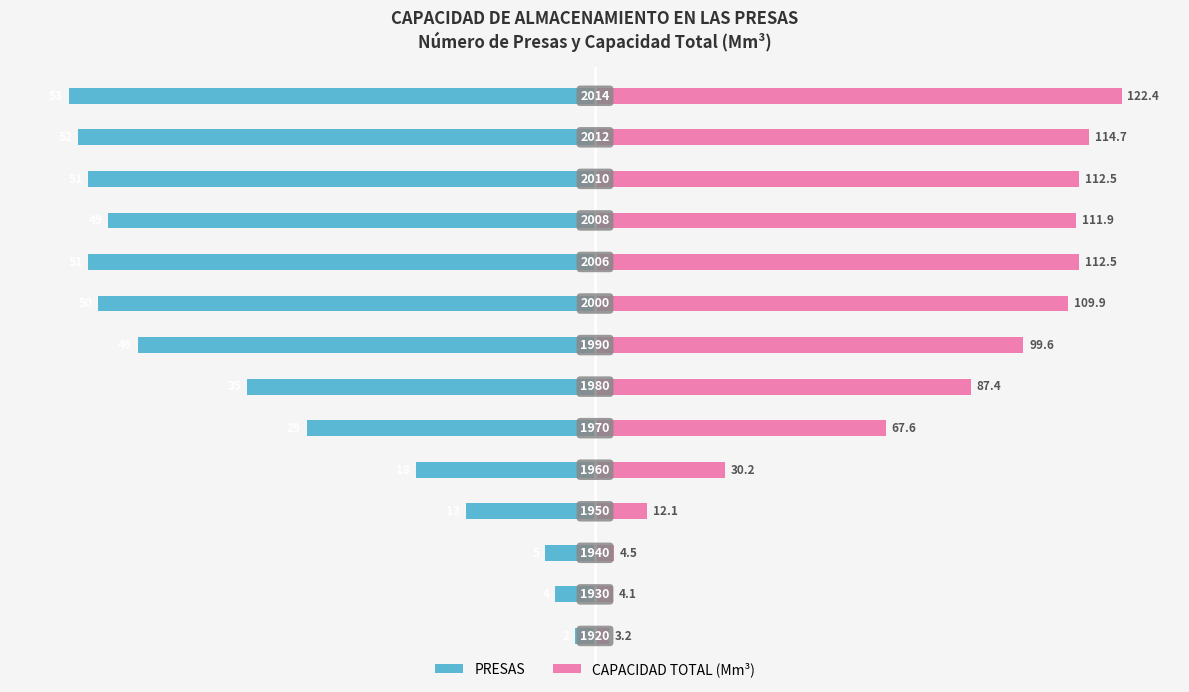

At 7, list the series in order from largest to smallest.

CAPACIDAD TOTAL (Mm3), PRESAS